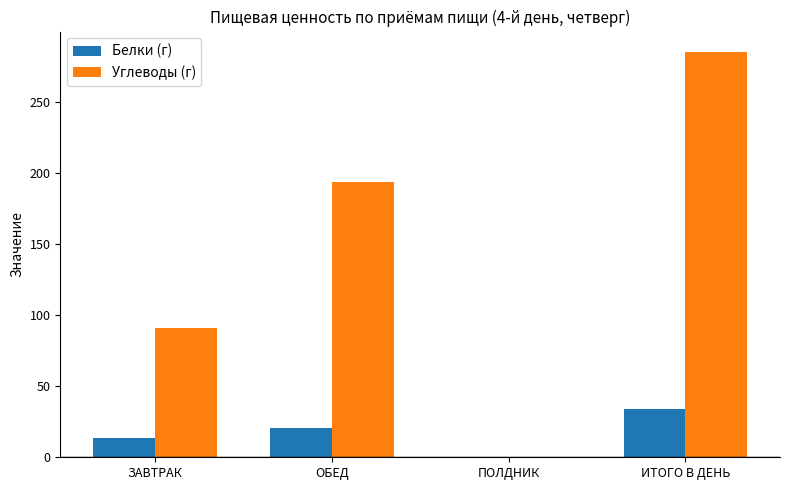

Where does the Углеводы (г) series first go above 194?

ОБЕД